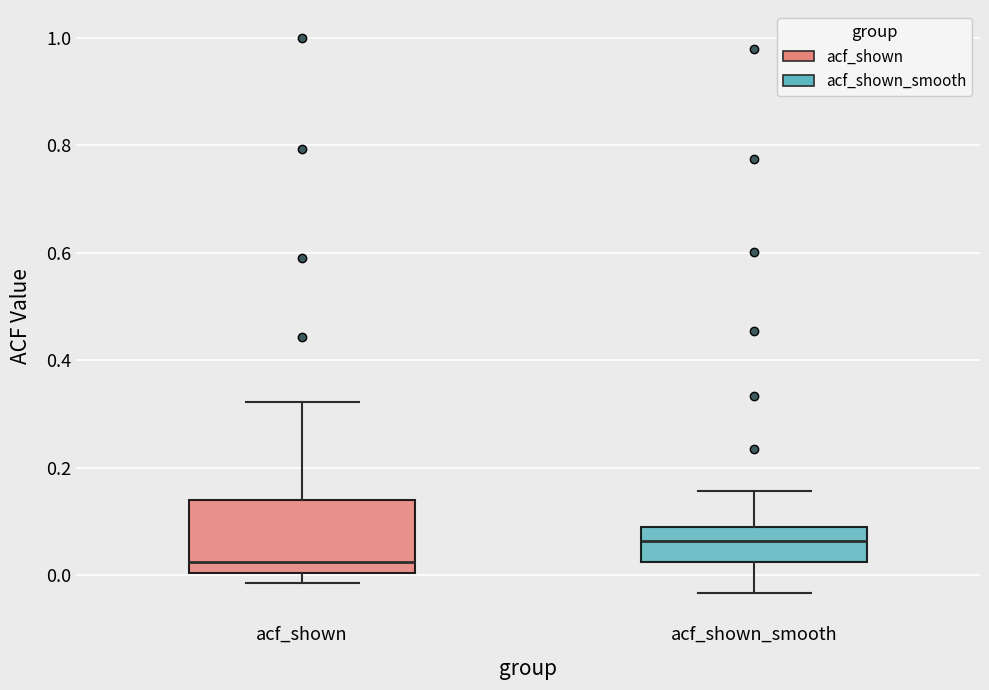

Which box has the lowest median line?

acf_shown